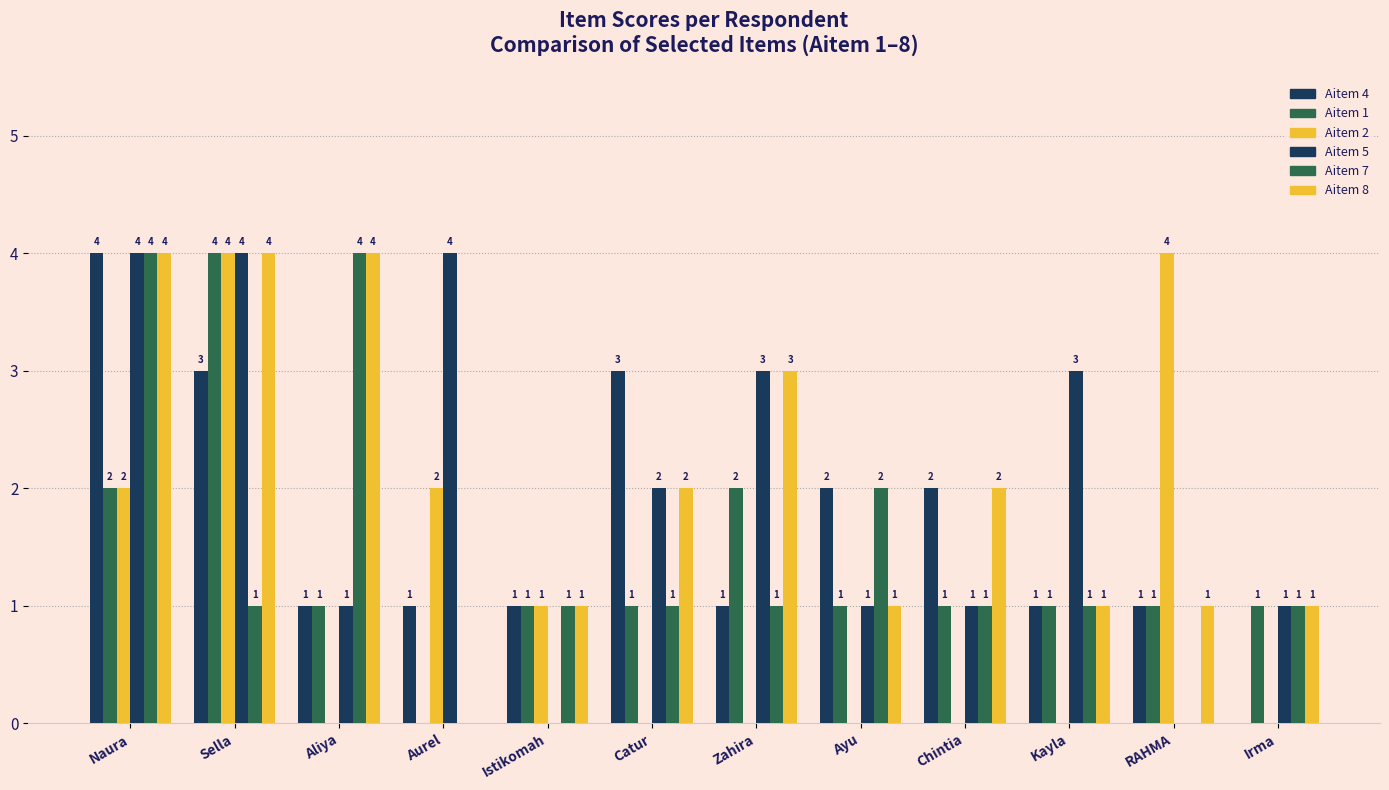

Count the Aitem 7 values in the range 1 to 2.

8